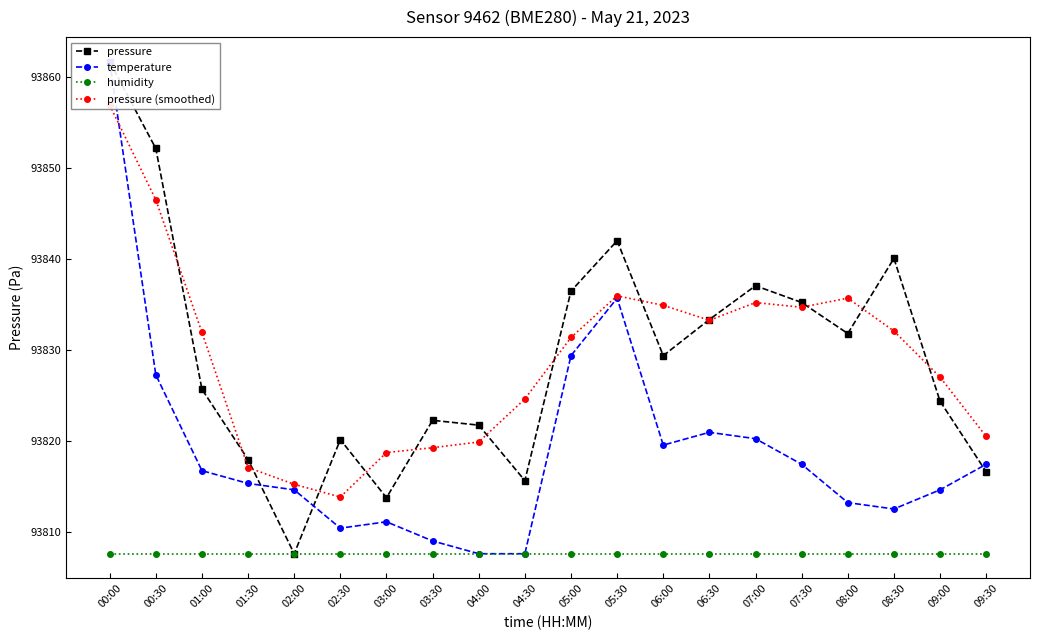

True or false: temperature has more than 2 interior local peaks.

True